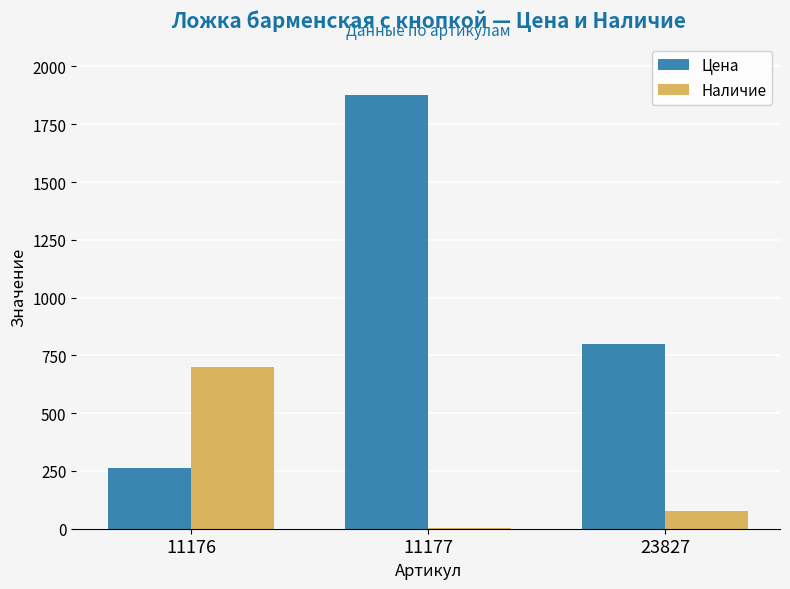

Between 11177 and 23827, which series saw the biggest shift?

Цена